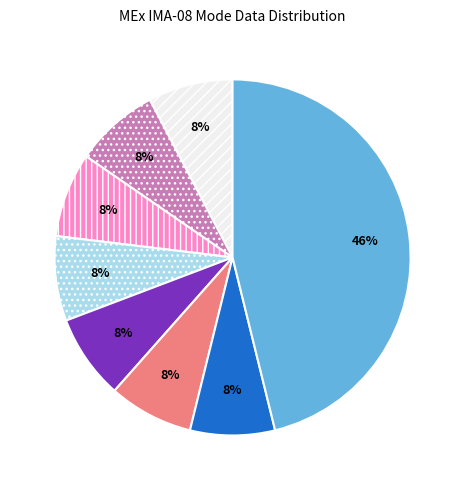

Is there any slice that represents more than half of the pie?

No